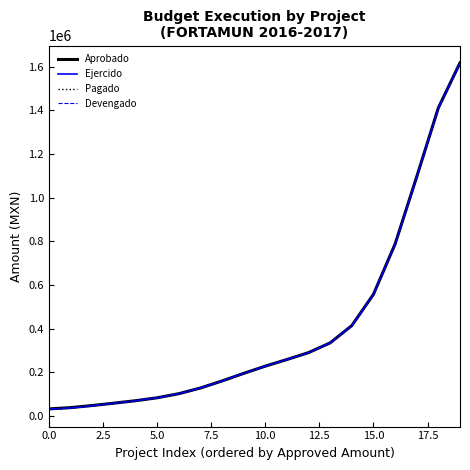

At which category is the sum across all series the highest?

19